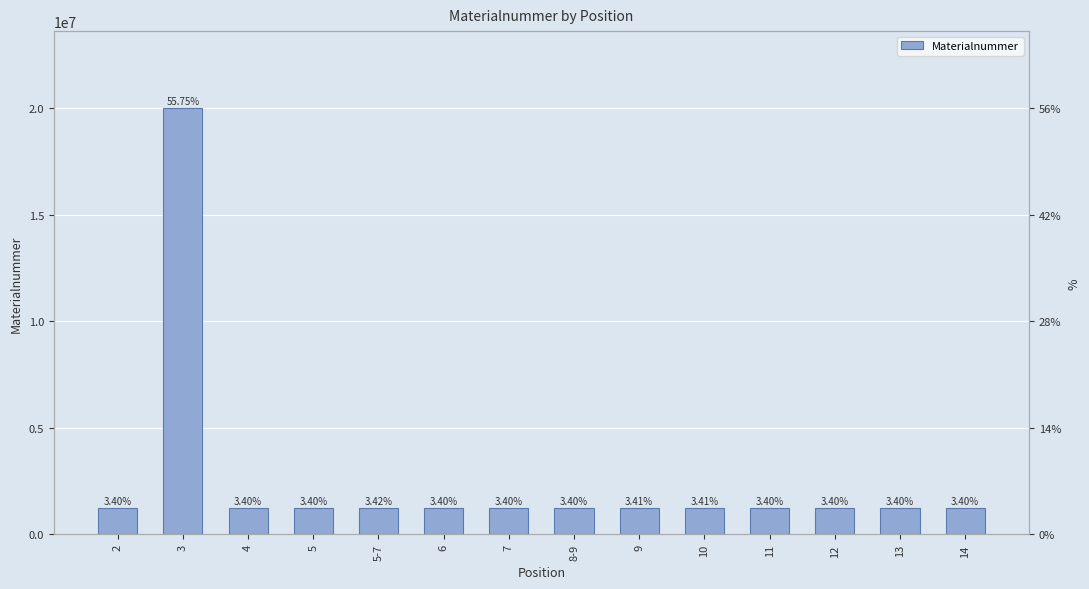

Is it true that the value at 12 is 361426?

False